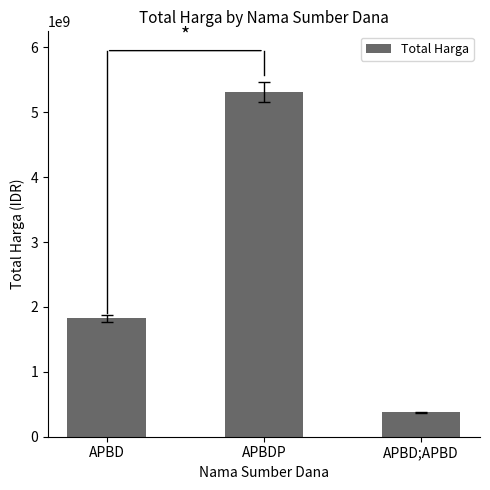

Between APBD;APBD and APBDP, which is larger?

APBDP